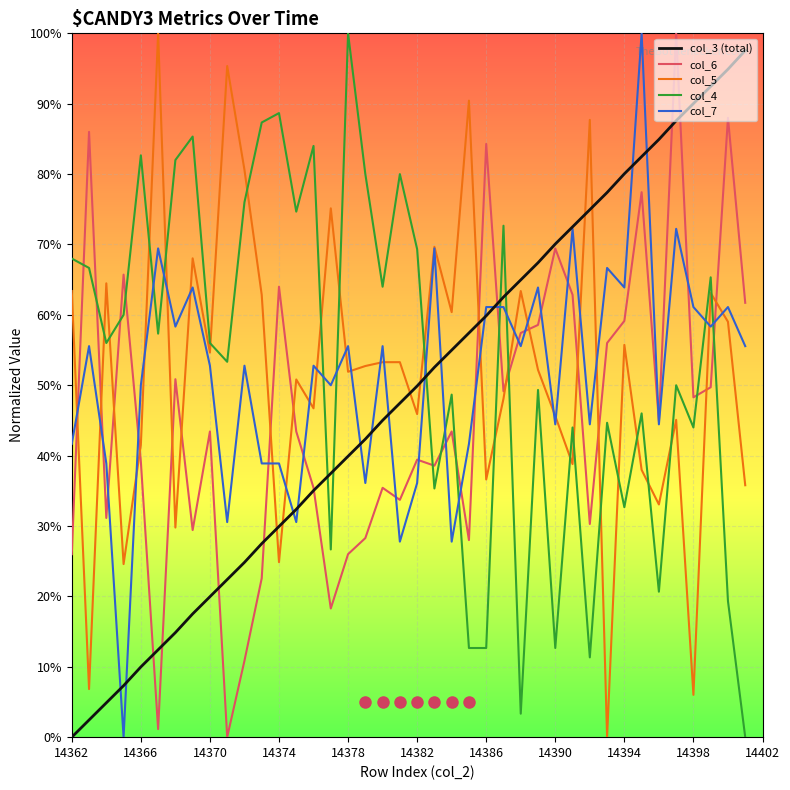

What is the value of the col_5 point at the 1st from the left?

0.6